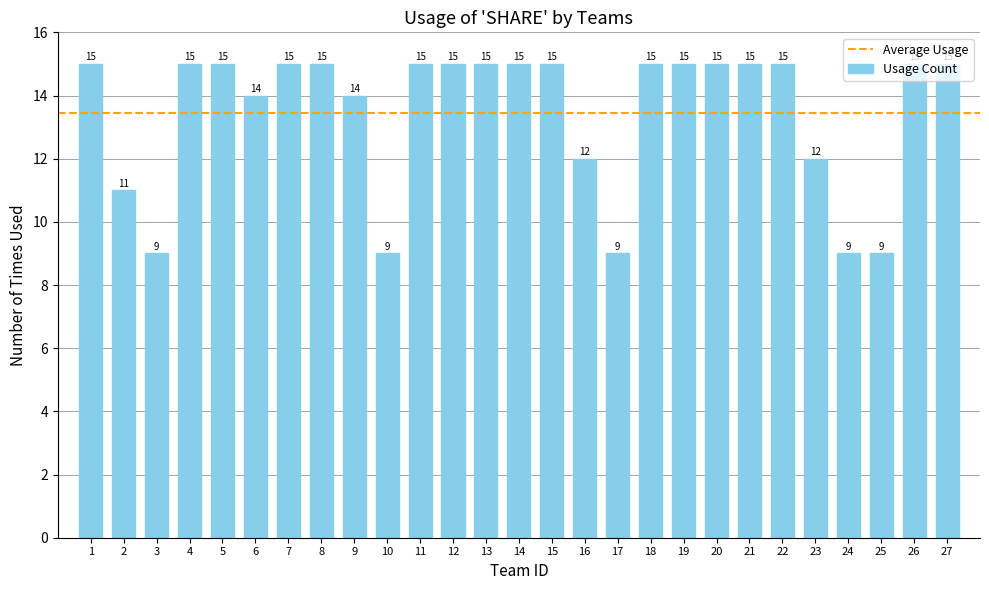

The chart shows a value of 15 at 12. True or false?

True